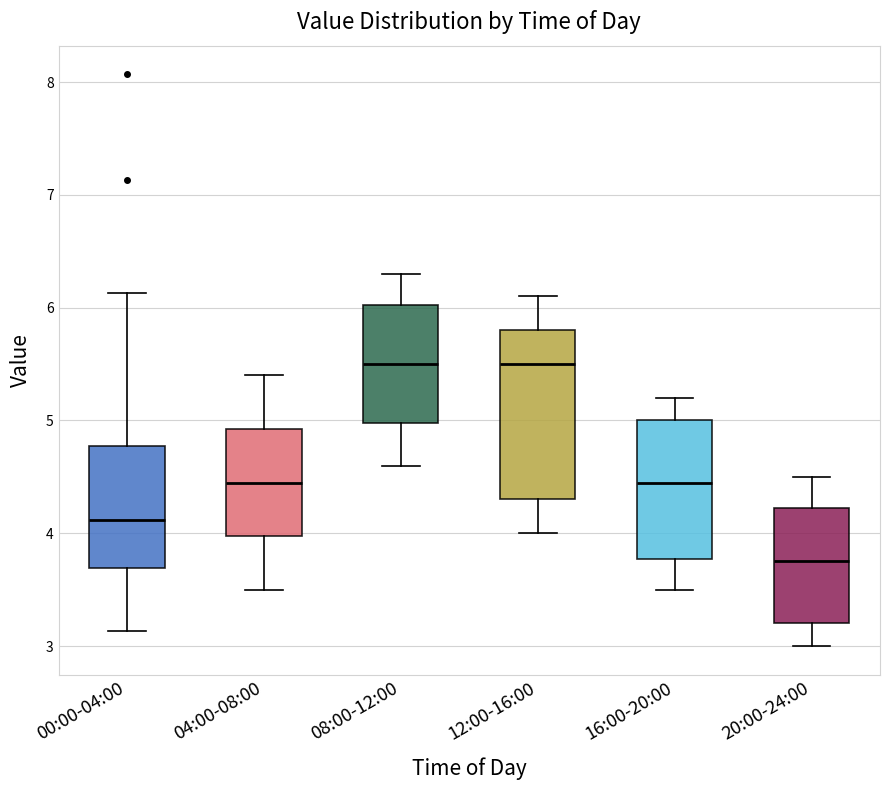

Where is the upper edge of the box for 04:00-08:00 on the y-axis? The values are not printed on the chart, so give them approximately, as read against the axis.

4.9